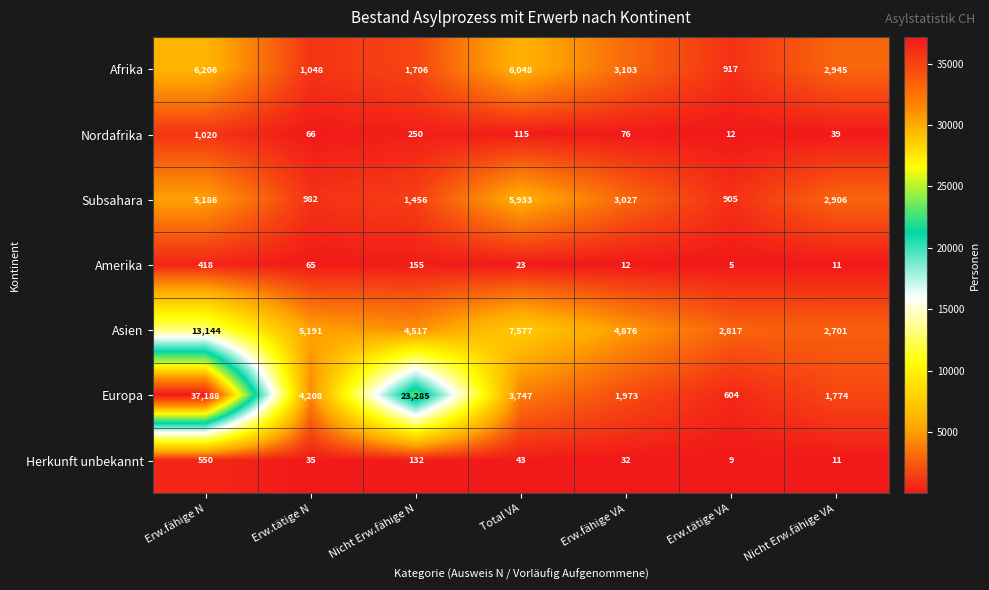

List the series in order of their peak value, lowest first.

Amerika, Herkunft unbekannt, Nordafrika, Subsahara, Afrika, Asien, Europa